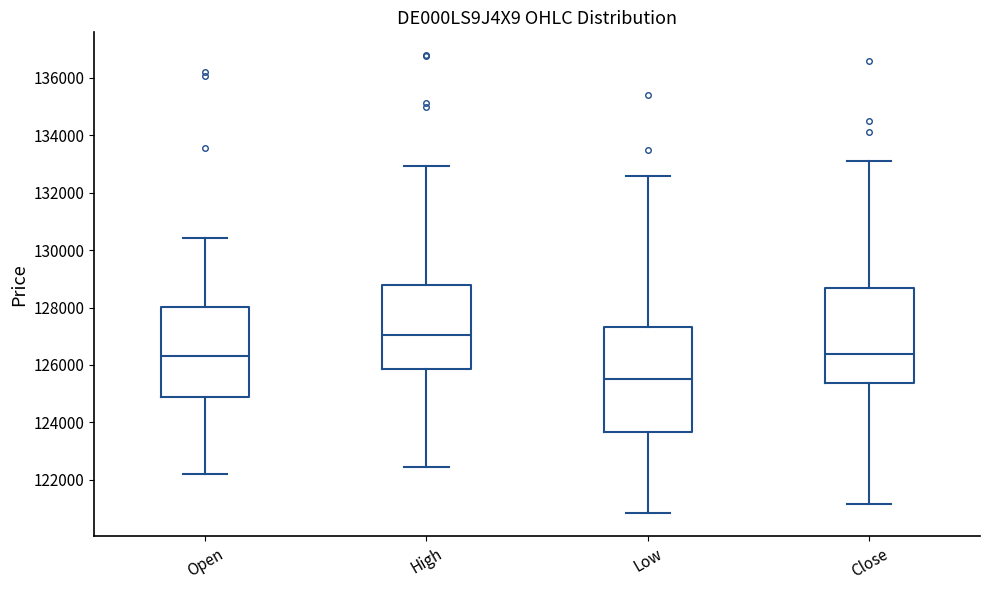

Reading left to right, transcribe this box plot: for each box, give where its median line is, the range the box spans, and where its two whiskers end, as read against the y-axis. The values are not printed on the chart, so give them approximately, as read against the axis.

Open: median 126400, box 124800 to 128000, whiskers 122200 to 130400
High: median 127000, box 125800 to 128800, whiskers 122400 to 133000
Low: median 125600, box 123600 to 127400, whiskers 120800 to 132600
Close: median 126400, box 125400 to 128600, whiskers 121200 to 133000